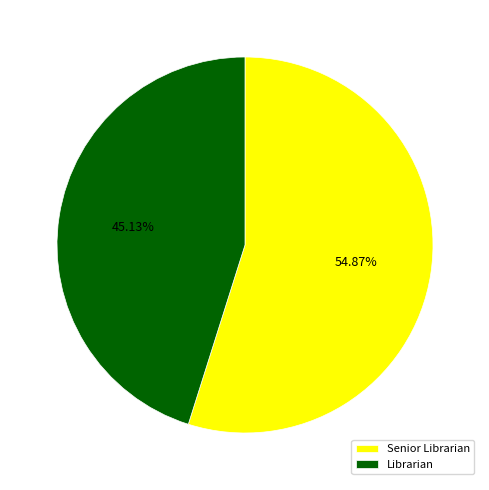

Which slice is the smallest?

Librarian